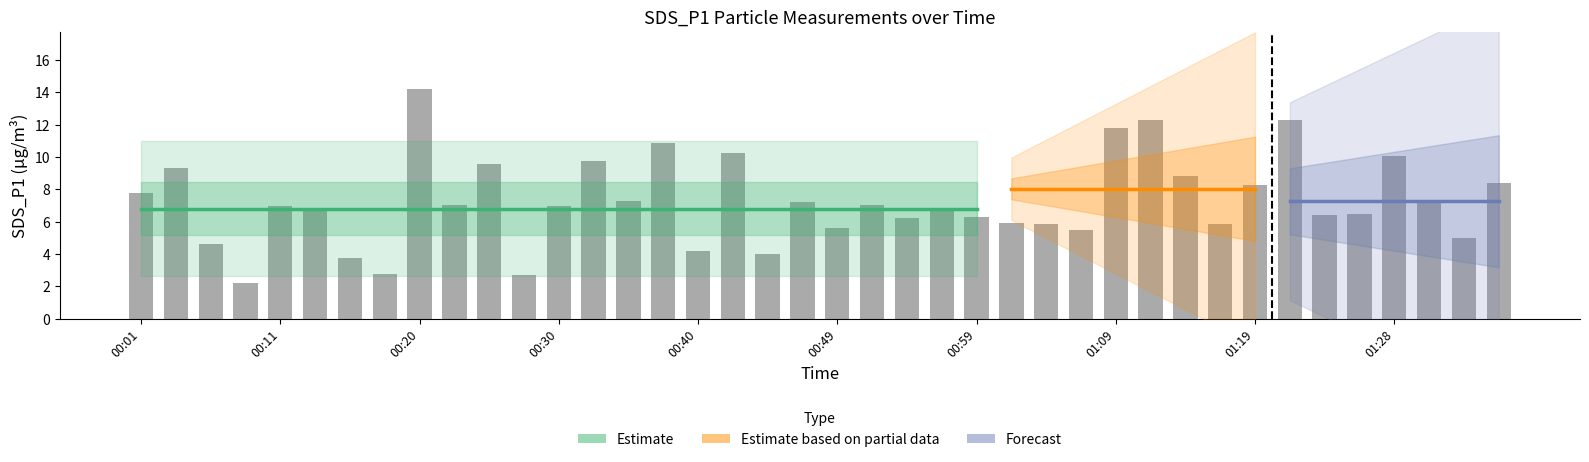

What is the greatest value displayed?

14.2